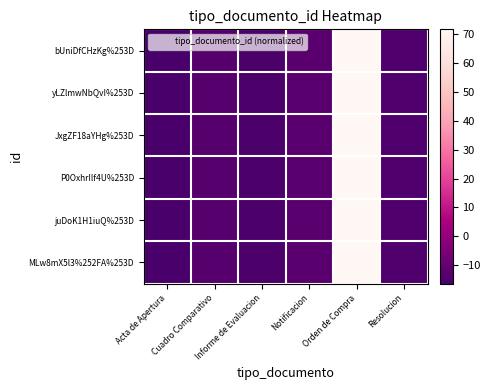

Reading left to right, transcribe all the data shown in this chart.

bUniDfCHzKg%253D: Acta de Apertura=-16.3	Cuadro Comparativo=-13.3	Informe de Evaluacion=-15.3	Notificacion=-12.3	Orden de Compra=71.7	Resolucion=-14.3
yLZlmwNbQvI%253D: Acta de Apertura=-16.3	Cuadro Comparativo=-13.3	Informe de Evaluacion=-15.3	Notificacion=-12.3	Orden de Compra=71.7	Resolucion=-14.3
JxgZF18aYHg%253D: Acta de Apertura=-16.3	Cuadro Comparativo=-13.3	Informe de Evaluacion=-15.3	Notificacion=-12.3	Orden de Compra=71.7	Resolucion=-14.3
P0OxhrIlf4U%253D: Acta de Apertura=-16.3	Cuadro Comparativo=-13.3	Informe de Evaluacion=-15.3	Notificacion=-12.3	Orden de Compra=71.7	Resolucion=-14.3
juDoK1H1iuQ%253D: Acta de Apertura=-16.3	Cuadro Comparativo=-13.3	Informe de Evaluacion=-15.3	Notificacion=-12.3	Orden de Compra=71.7	Resolucion=-14.3
MLw8mX5l3%252FA%253D: Acta de Apertura=-16.3	Cuadro Comparativo=-13.3	Informe de Evaluacion=-15.3	Notificacion=-12.3	Orden de Compra=71.7	Resolucion=-14.3